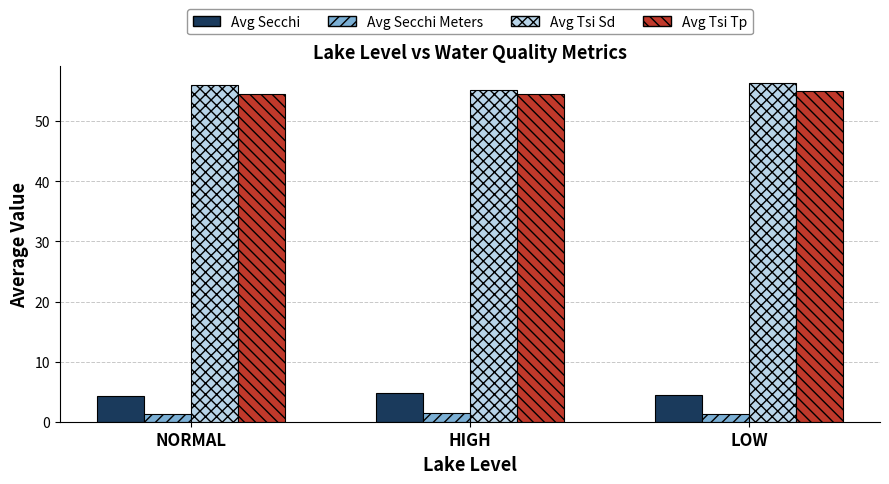

The value of Avg Tsi Tp at LOW is 55.0. True or false?

True